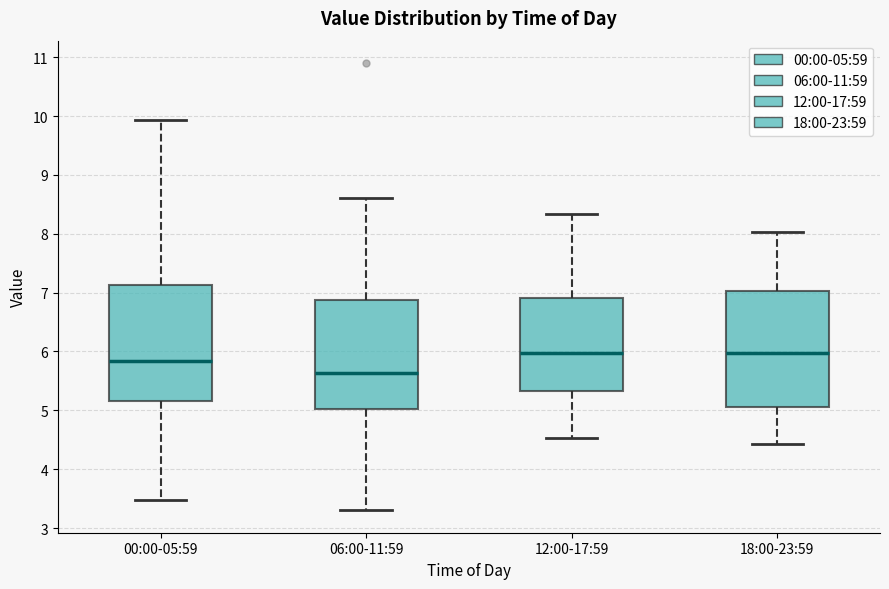

Reading left to right, read every box against the y-axis: the position of its median line, the range the box covers, and the ends of its whiskers. The values are not printed on the chart, so give them approximately, as read against the axis.

00:00-05:59: median 5.8, box 5.2 to 7.1, whiskers 3.5 to 9.9
06:00-11:59: median 5.6, box 5.0 to 6.9, whiskers 3.3 to 8.6
12:00-17:59: median 6.0, box 5.3 to 6.9, whiskers 4.5 to 8.3
18:00-23:59: median 6.0, box 5.1 to 7.0, whiskers 4.4 to 8.0